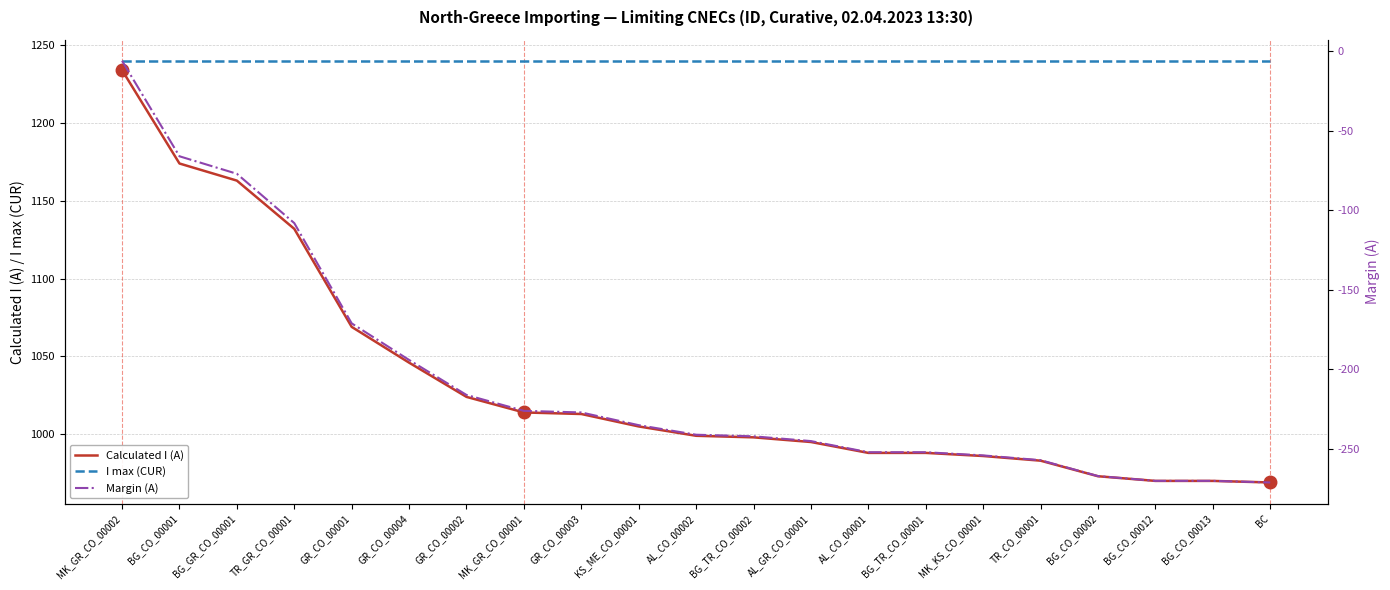

Where does the Calculated I (A) series first go above 999?

MK_GR_CO_00002